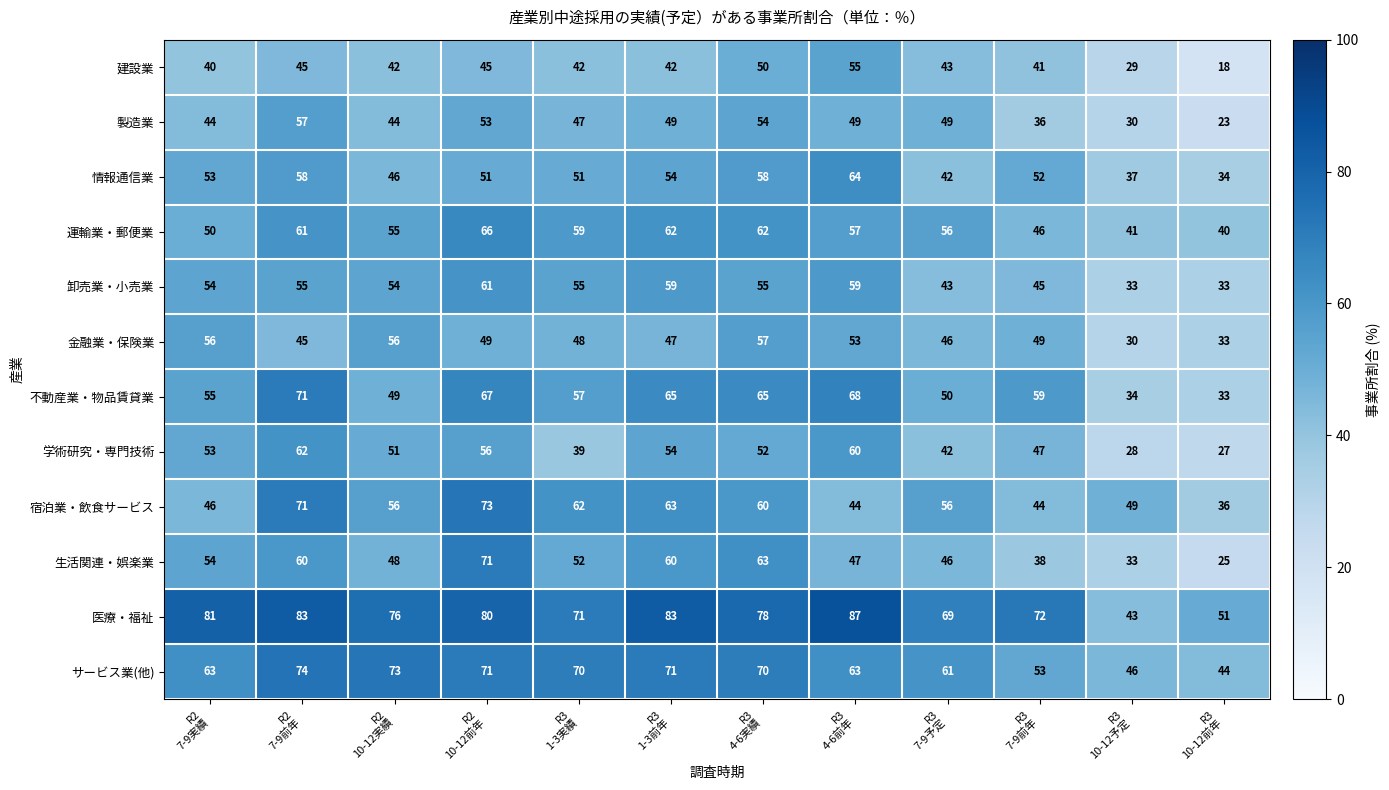

How many data points does each series have?

12